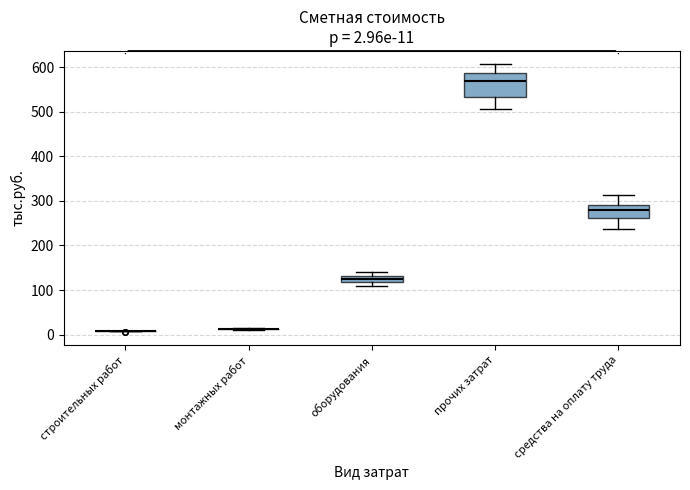

Comparing the boxes themselves (not the whiskers), which one is the tallest?

прочих затрат